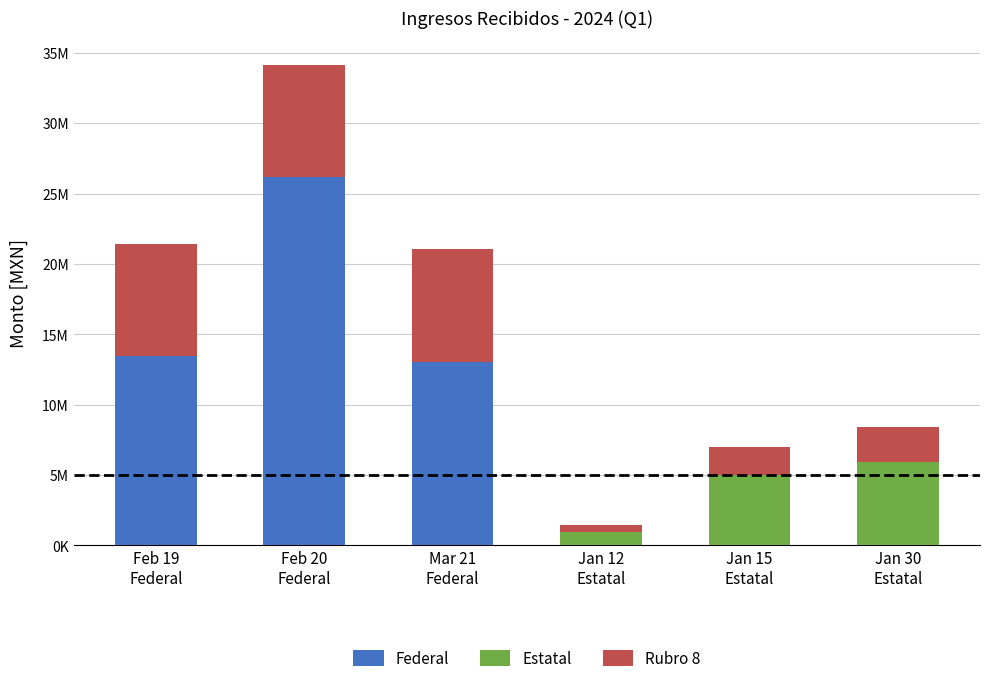

What is the label of the 2nd bar from the right?

Jan 15
Estatal